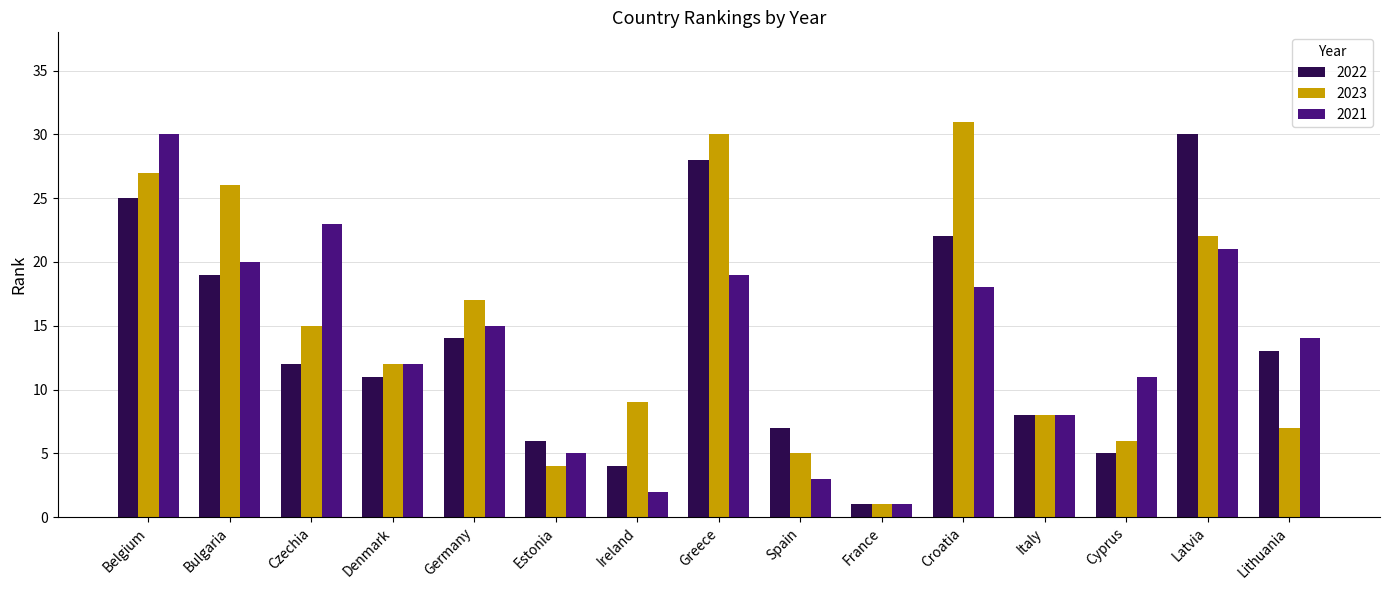

What is the total value across all series at Latvia?

73